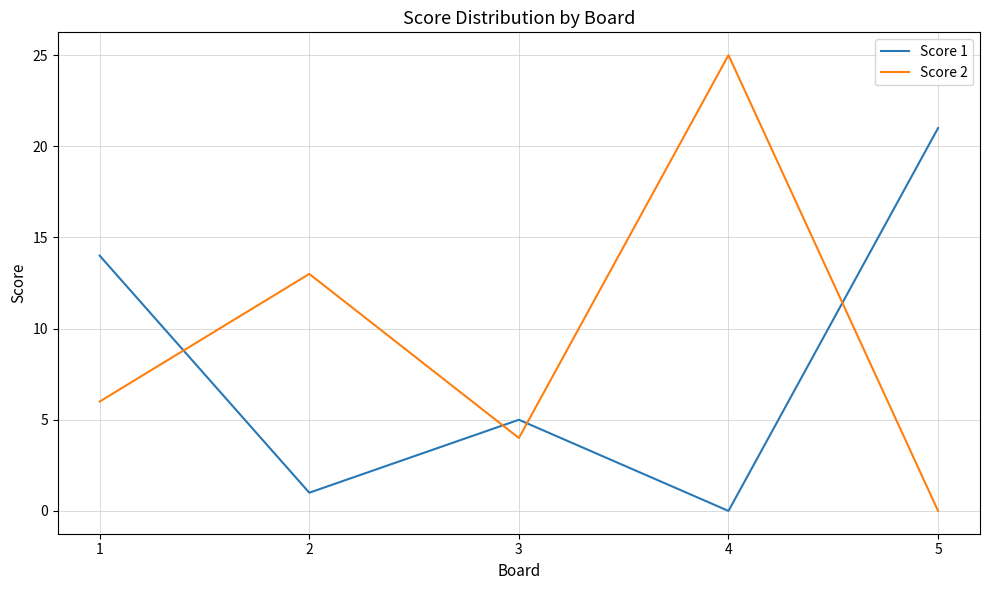

True or false: Score 2 has a value of 0 at 5.

True